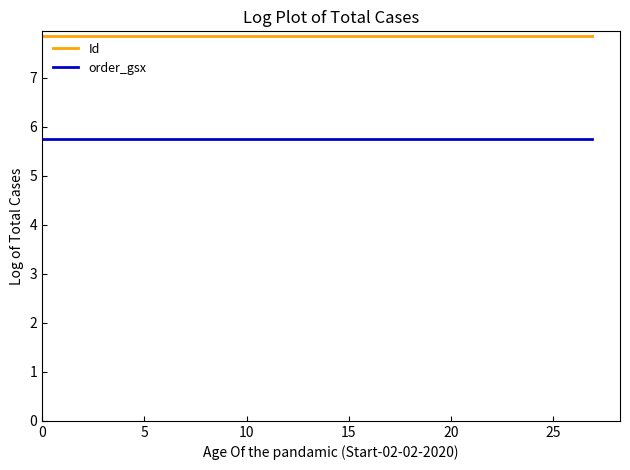

Reading left to right, list all the values displayed in this chart.

Id: 7.8	7.8	7.8
order_gsx: 5.8	5.8	5.8